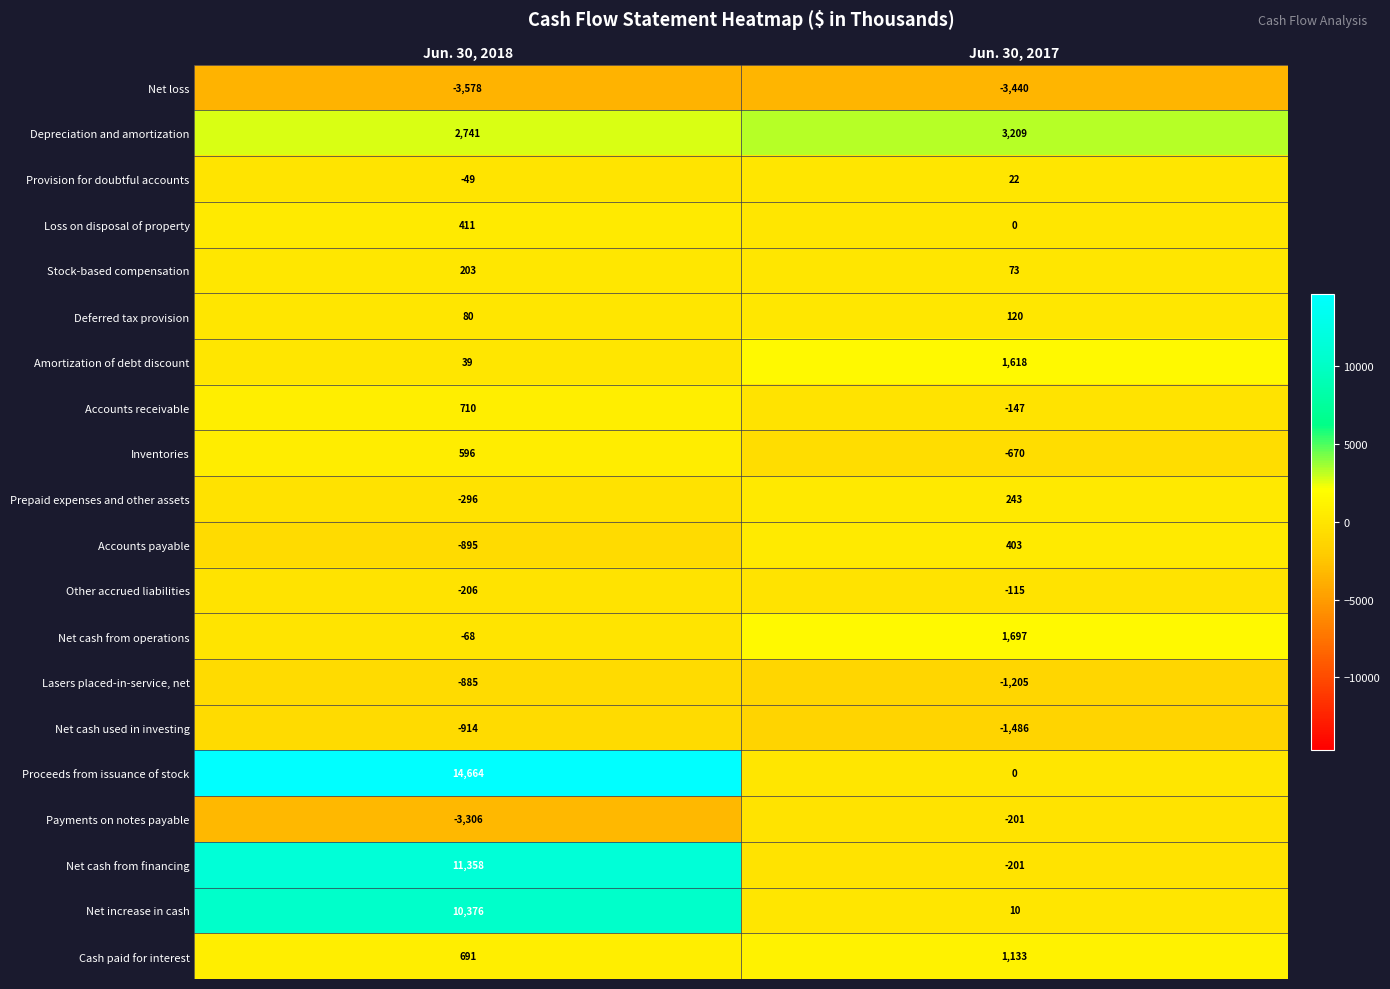

The Payments on notes payable series shows -277 at Jun. 30, 2017. True or false?

False